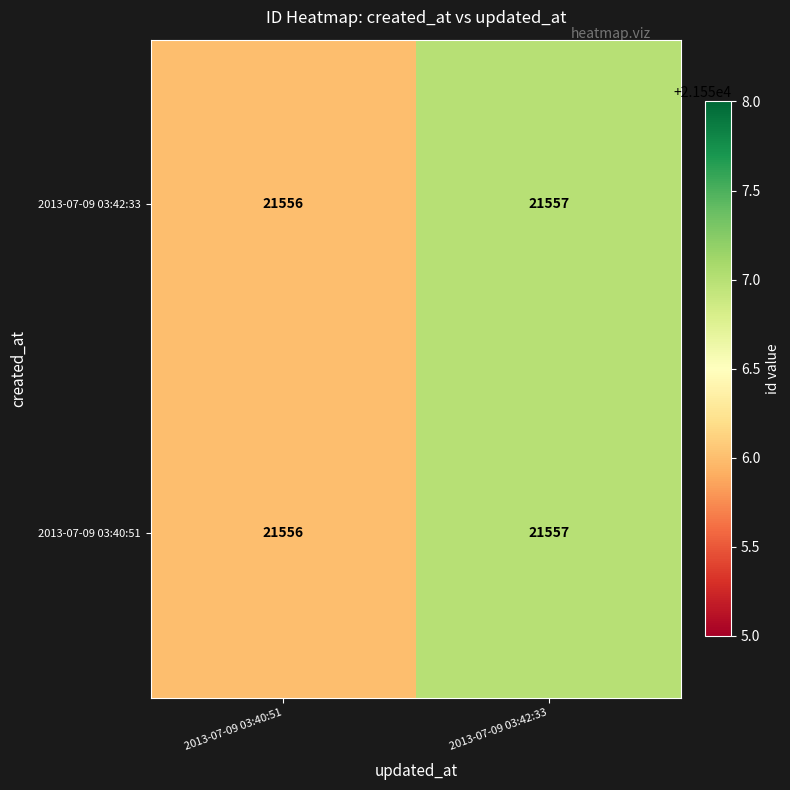

True or false: 2013-07-09 03:40:51 has a value of 11026 at 2013-07-09 03:42:33.

False